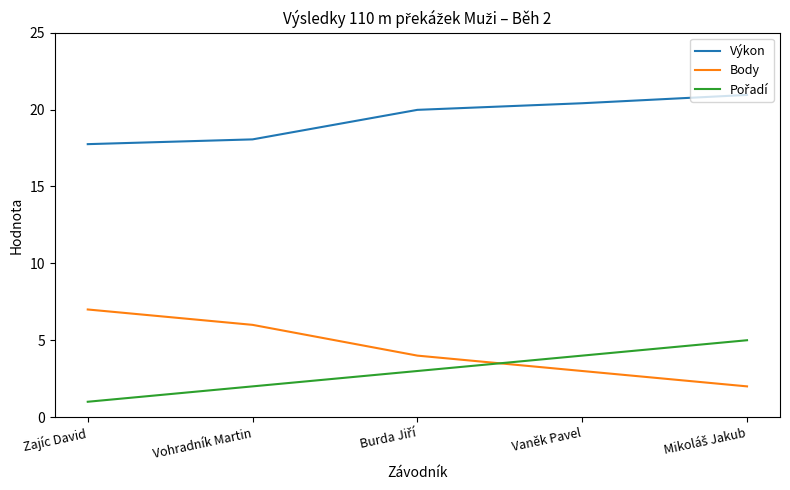

Is it true that Body equals 3.0 at Vaněk Pavel?

True